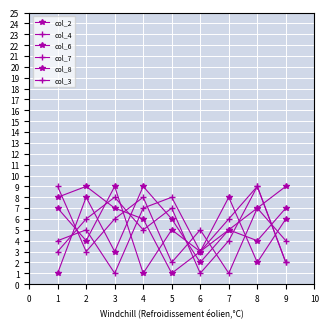

What is the difference between the second highest and minimum values in the col_4 series?

7